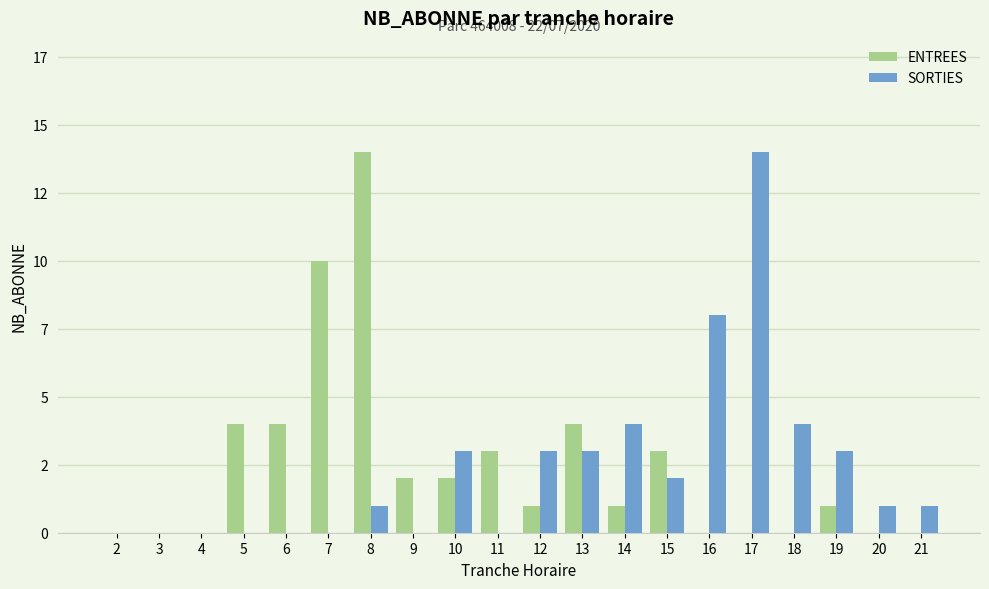

Does the chart contain stacked bars?

No